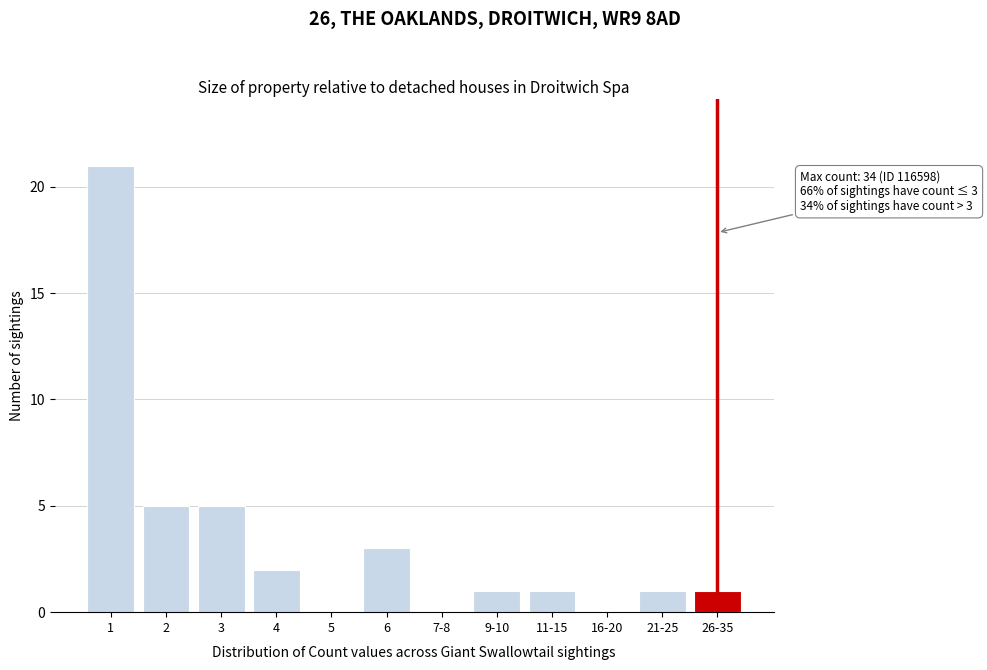

What is the sum of all values?

40